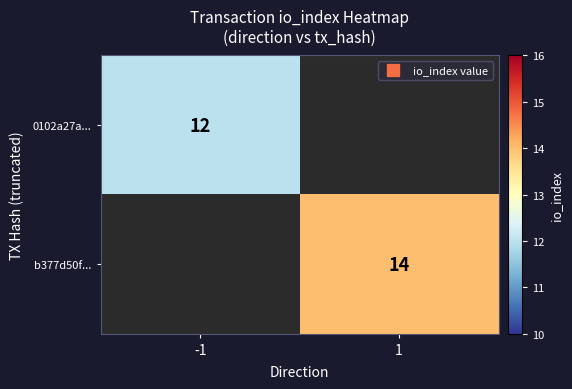

Where is 0102a27a... nearest to the value 12?

-1